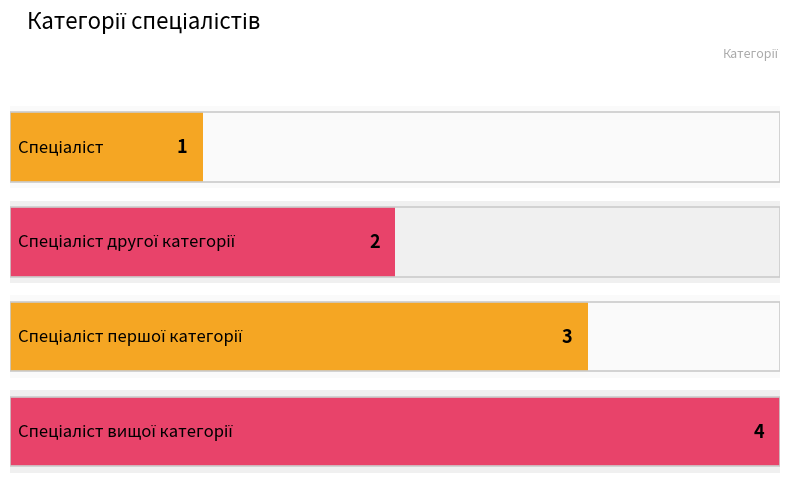

Reading left to right, extract all data points from this chart.

Спеціаліст=1	Спеціаліст другої категорії=2	Спеціаліст першої категорії=3	Спеціаліст вищої категорії=4